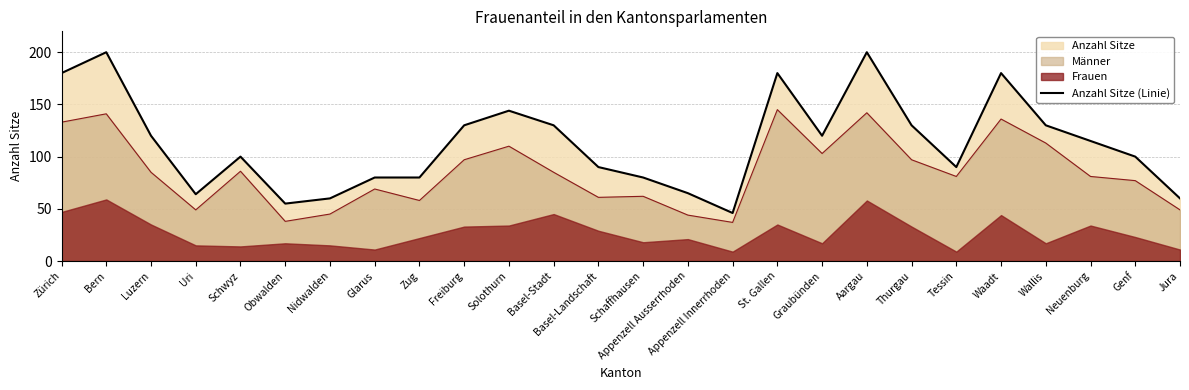

At which category does the data reach its first local peak?

Bern